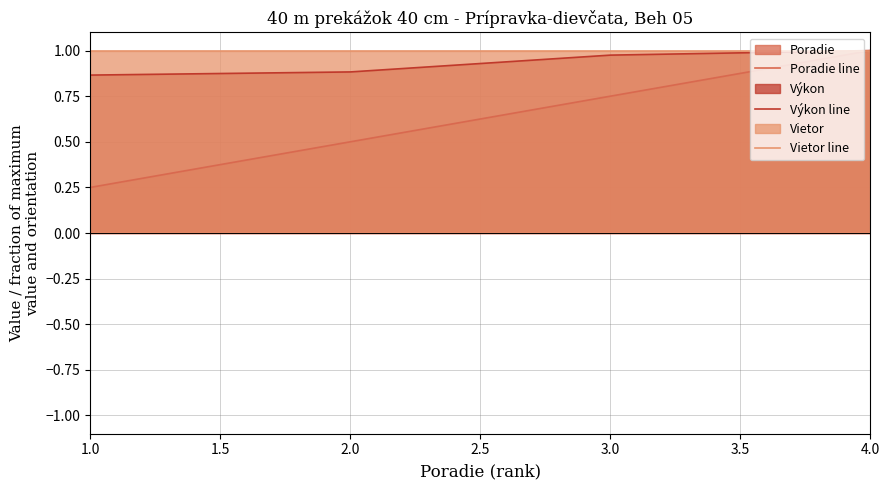

At which label is Poradie line closest to 0?

1.0